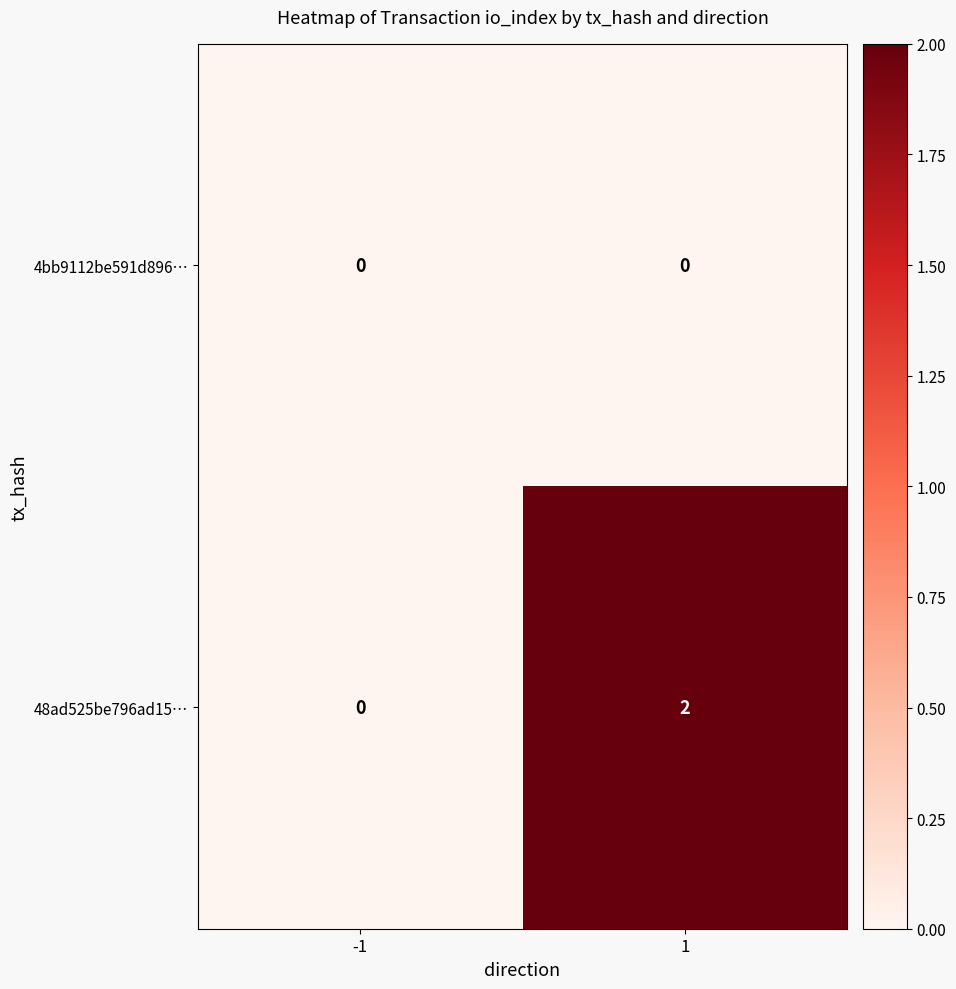

Which series has the widest spread of values?

48ad525be796ad15…